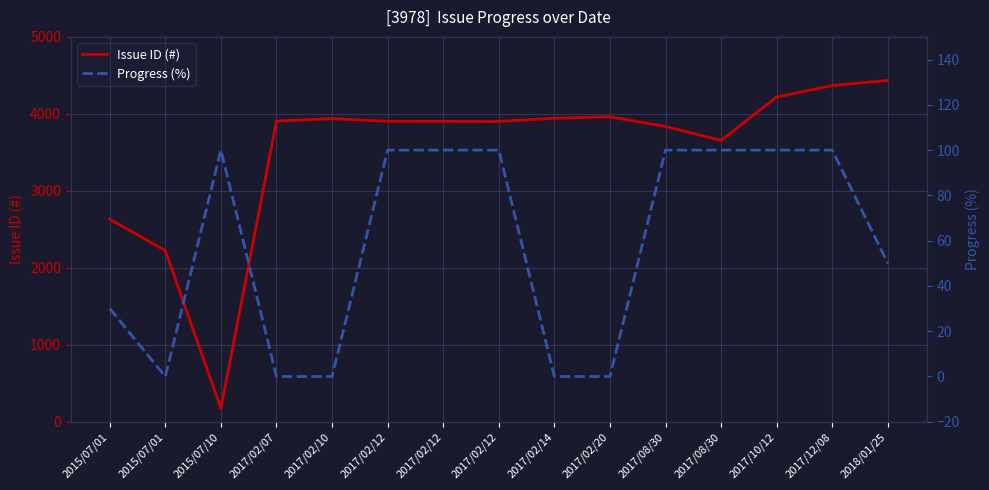

How many interior local peaks does the Progress (%) series have?

1